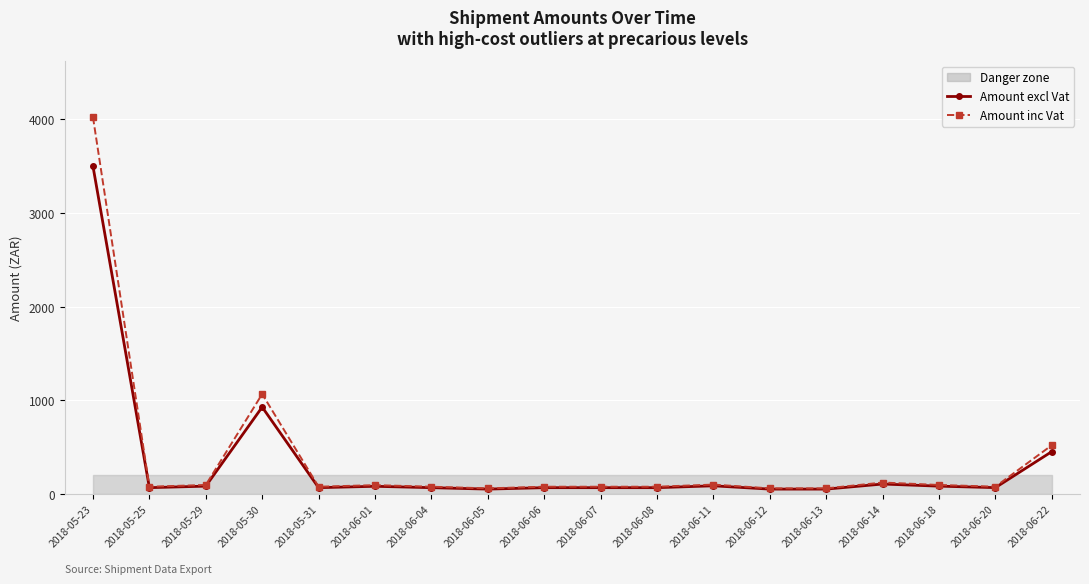

What is the maximum value for Amount inc Vat?

4024.1